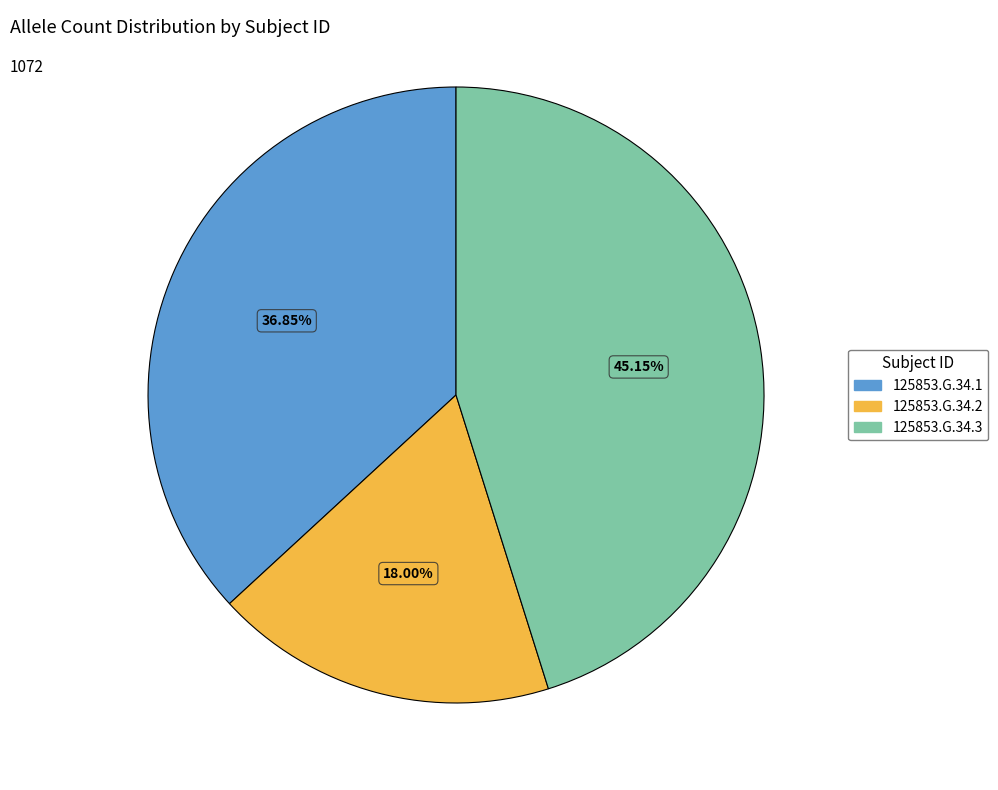

Which slice is the smallest?

125853.G.34.2